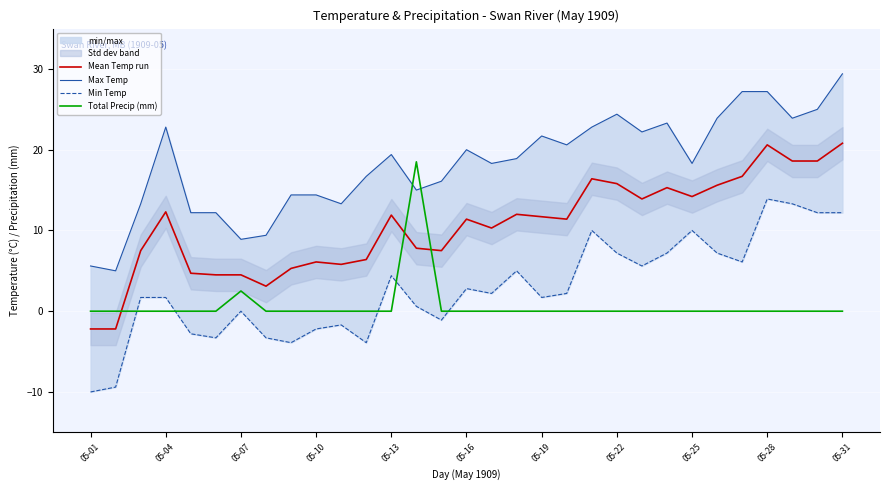

Where is Total Precip (mm) nearest to the value 9?

05-07